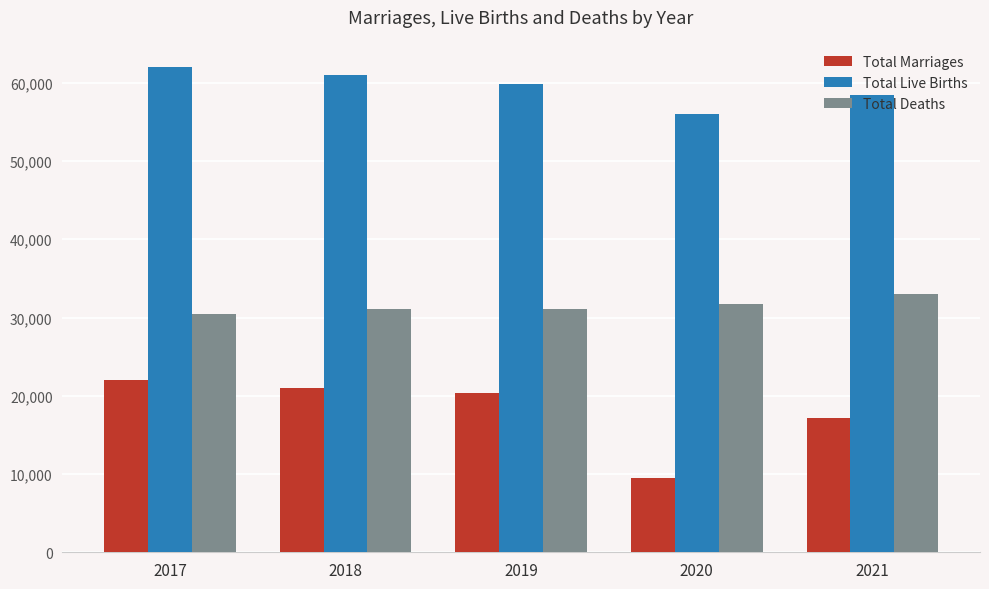

How many bars are there in each group?

3